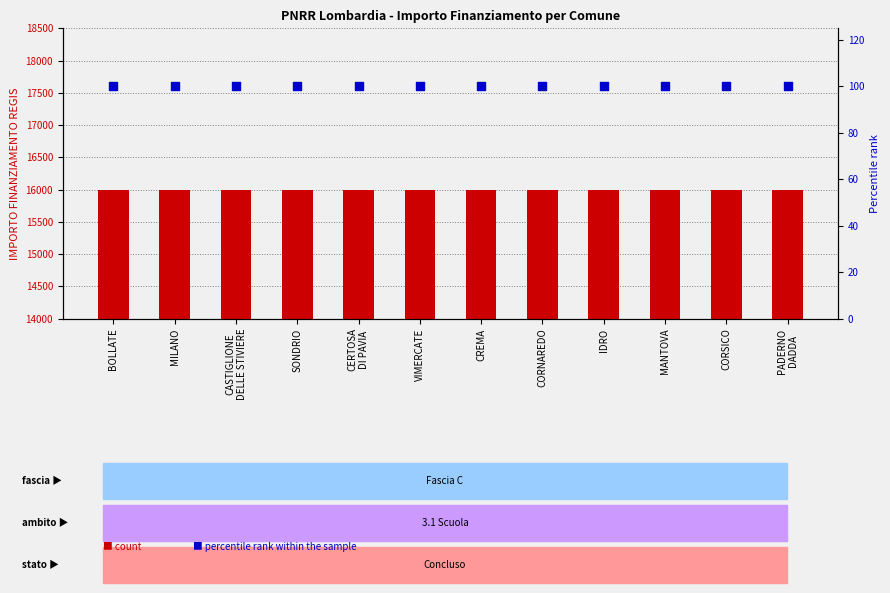

What are all the series names shown in the legend?

count, percentile rank within the sample